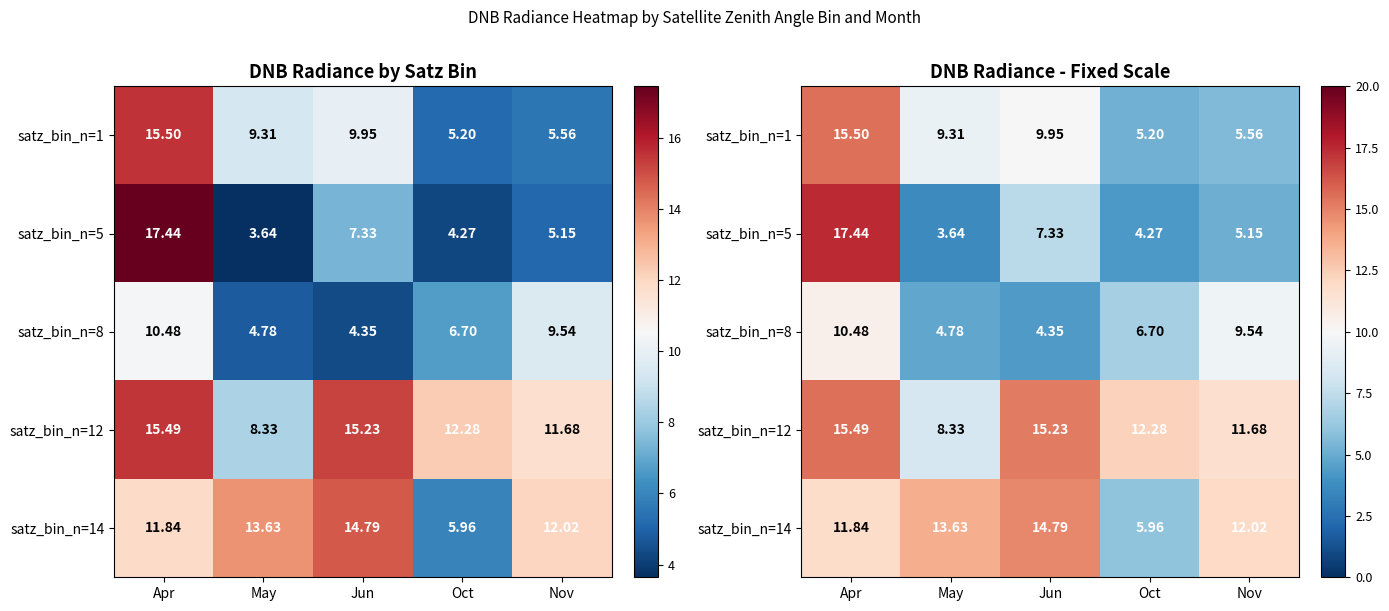

What is the average value of the satz_bin_n=12 series?

12.6